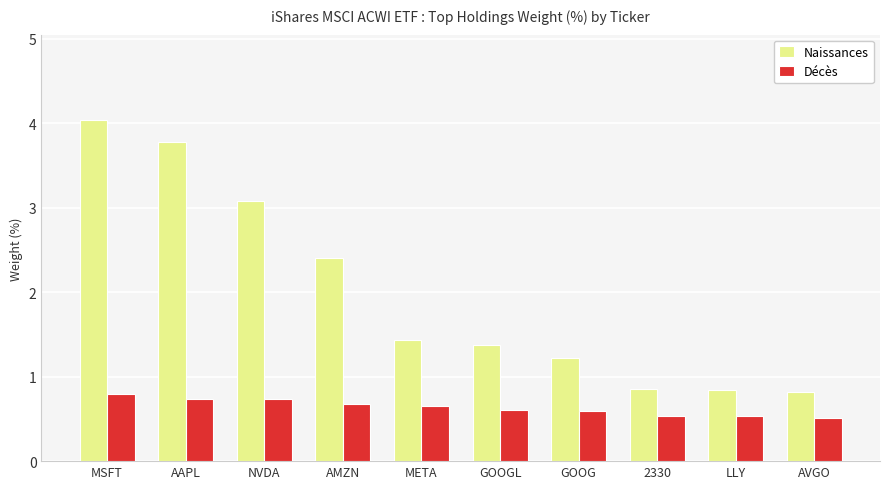

Count the Décès values in the range 0 to 1.

10